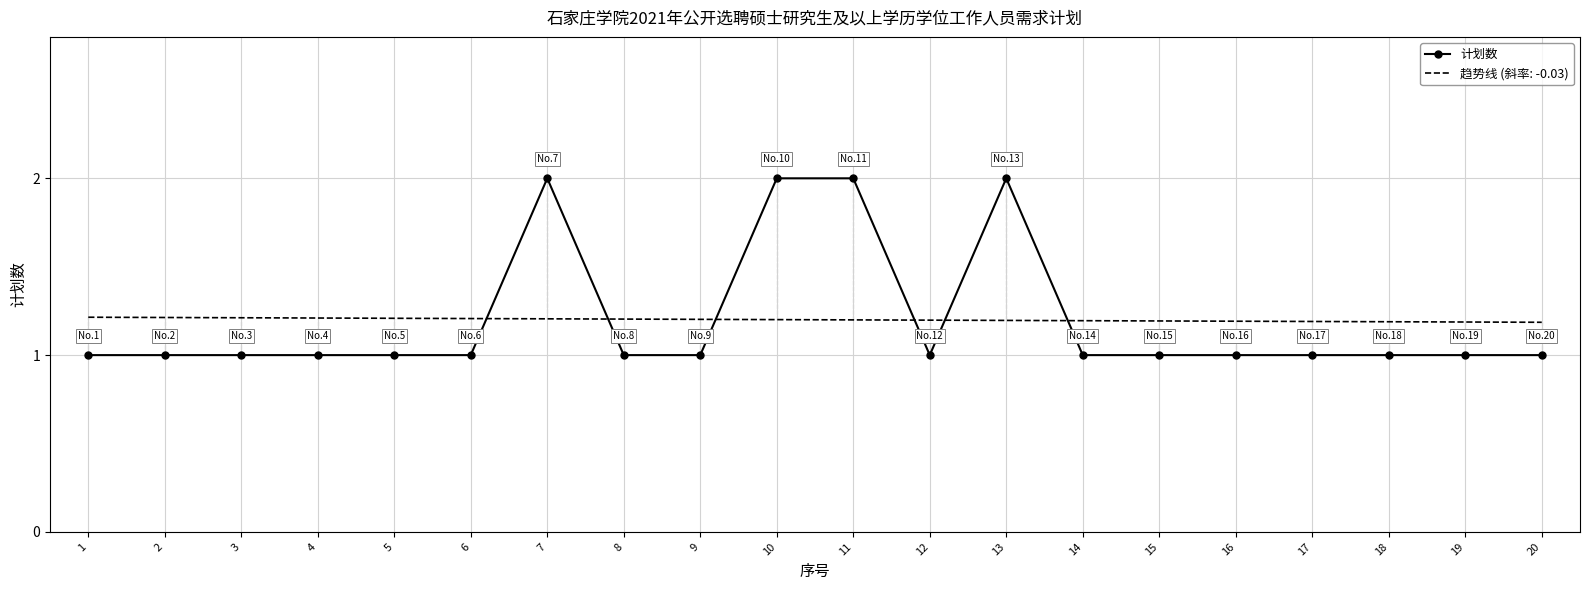

How many lines are shown in the chart?

1